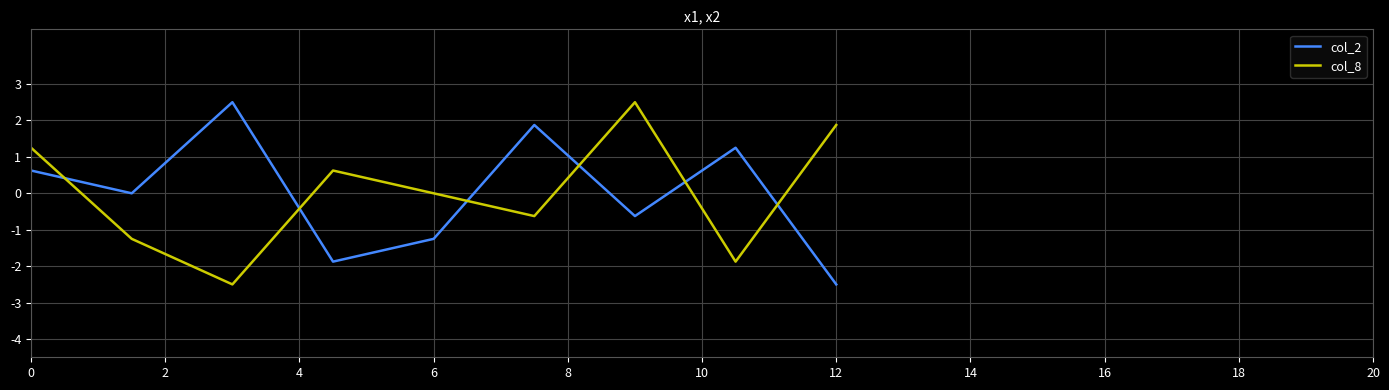

True or false: col_8 and col_2 cross at least once.

True